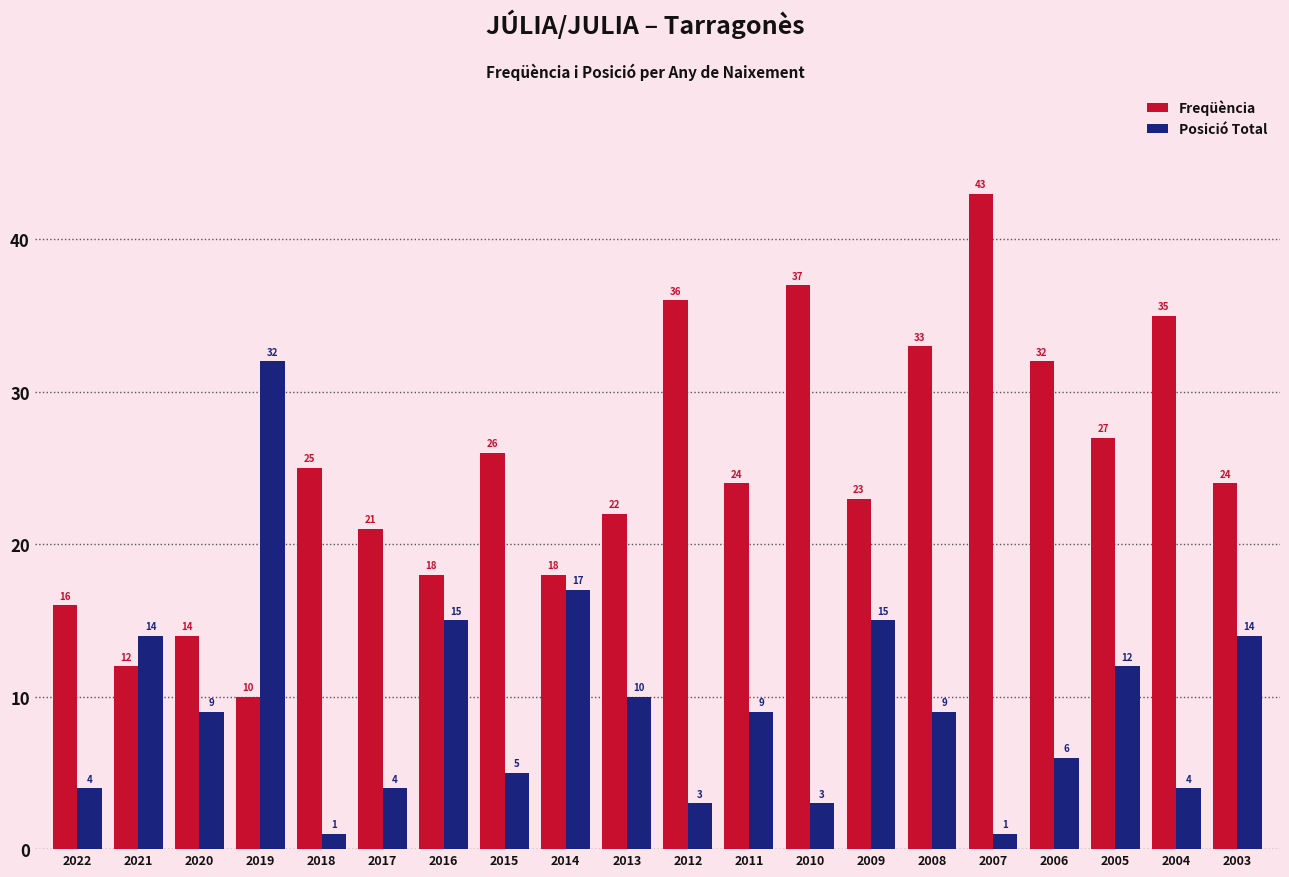

What is the difference between the Freqüència values at 2021 and 2004?

23